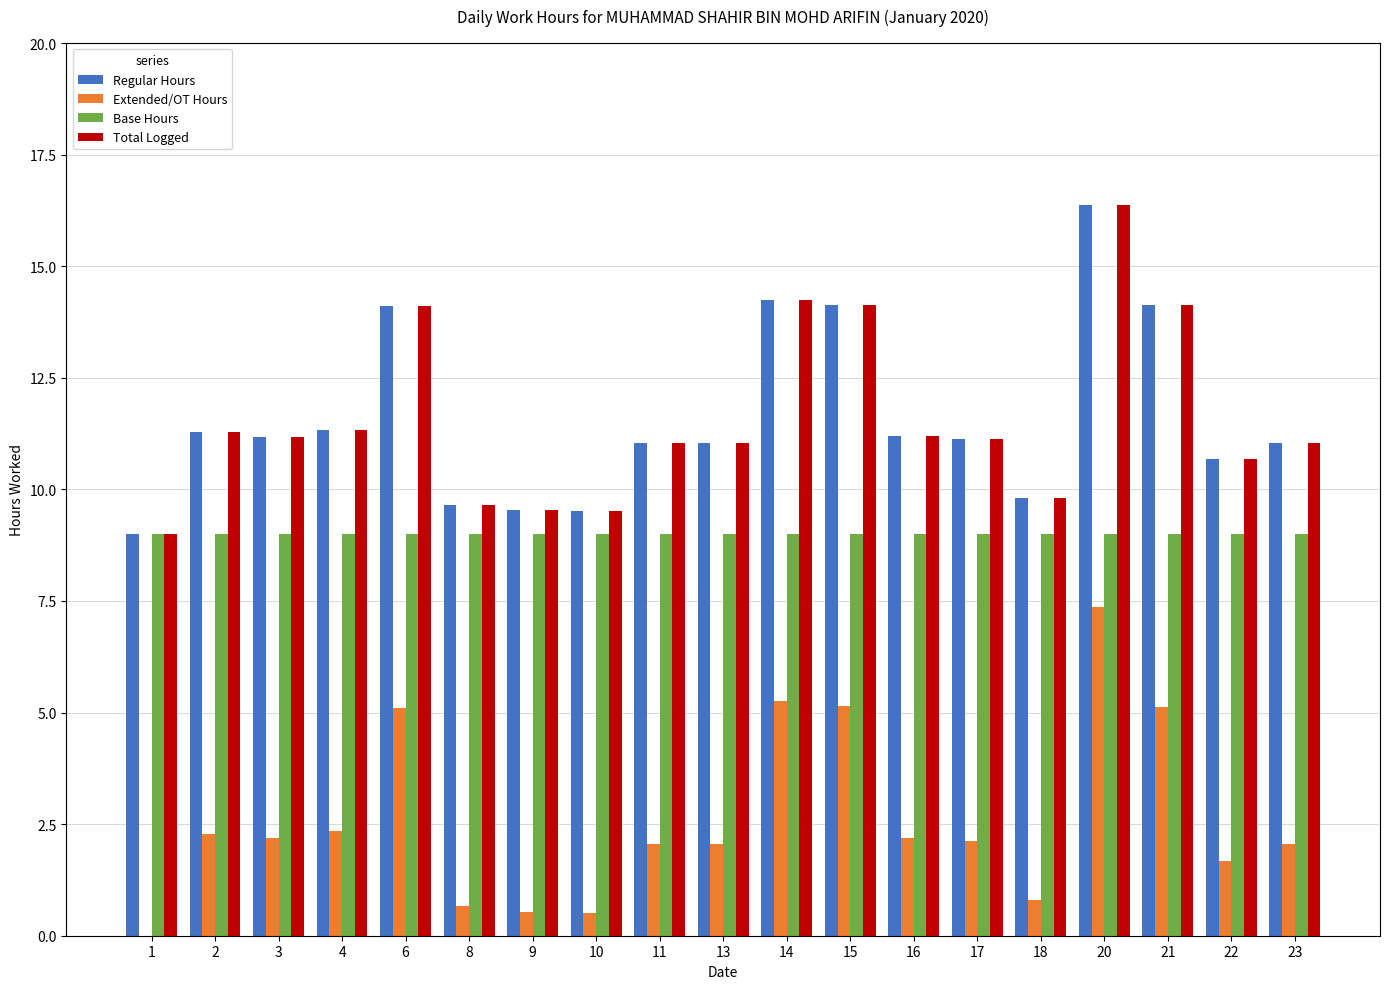

How many groups of bars are there?

19